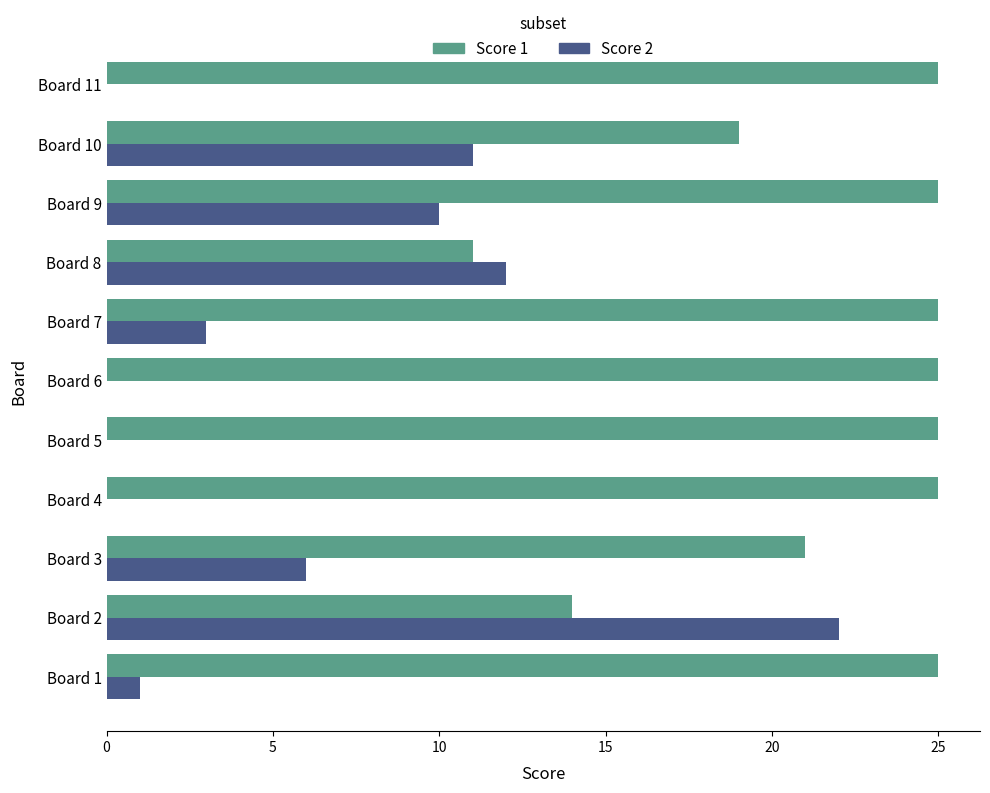

Which series has the largest total across all categories?

Score 1